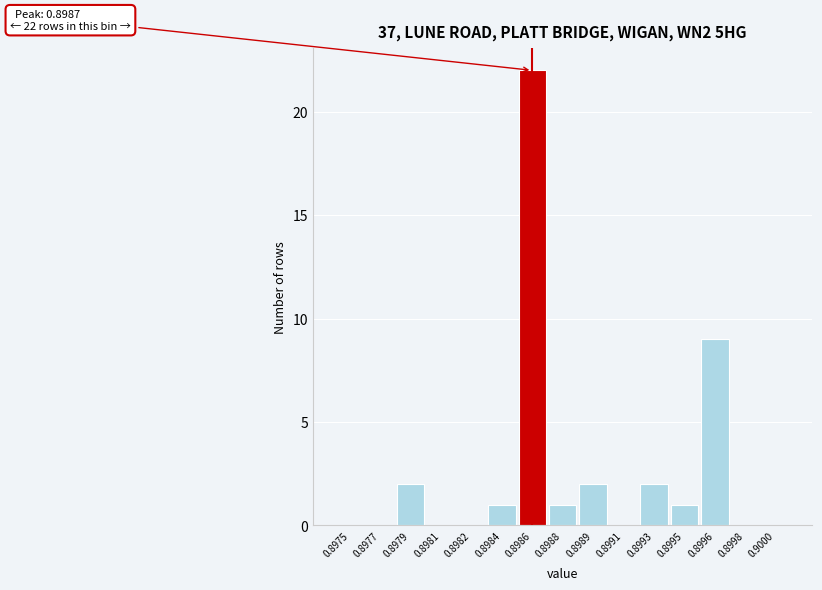

Reading left to right, transcribe all the data shown in this chart.

0.8975=0	0.8977=0	0.8979=2	0.8981=0	0.8982=0	0.8984=1	0.8986=22	0.8988=1	0.8989=2	0.8991=0	0.8993=2	0.8995=1	0.8996=9	0.8998=0	0.9000=0